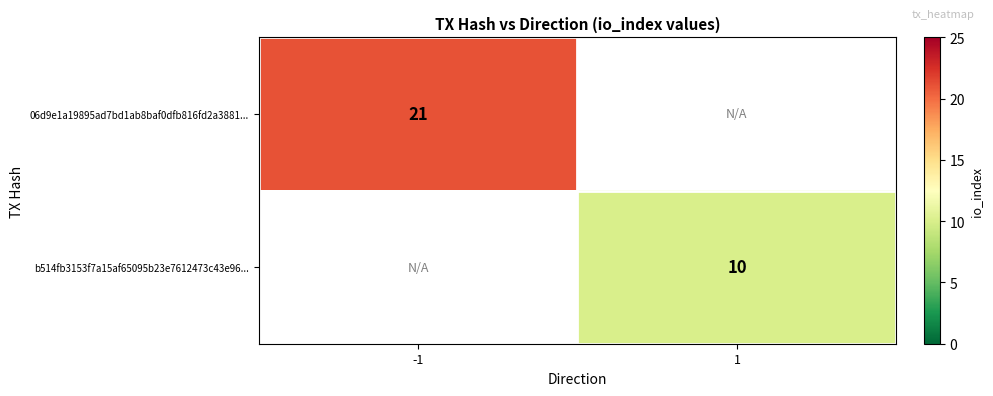

Is it true that 06d9e1a19895ad7bd1ab8baf0dfb816fd2a3881... equals 30 at -1?

False